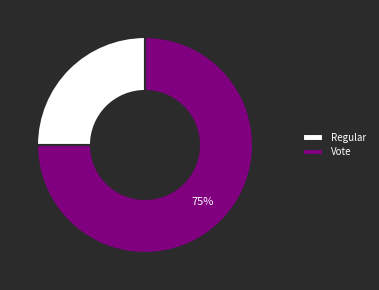

Which category accounts for the majority?

Vote